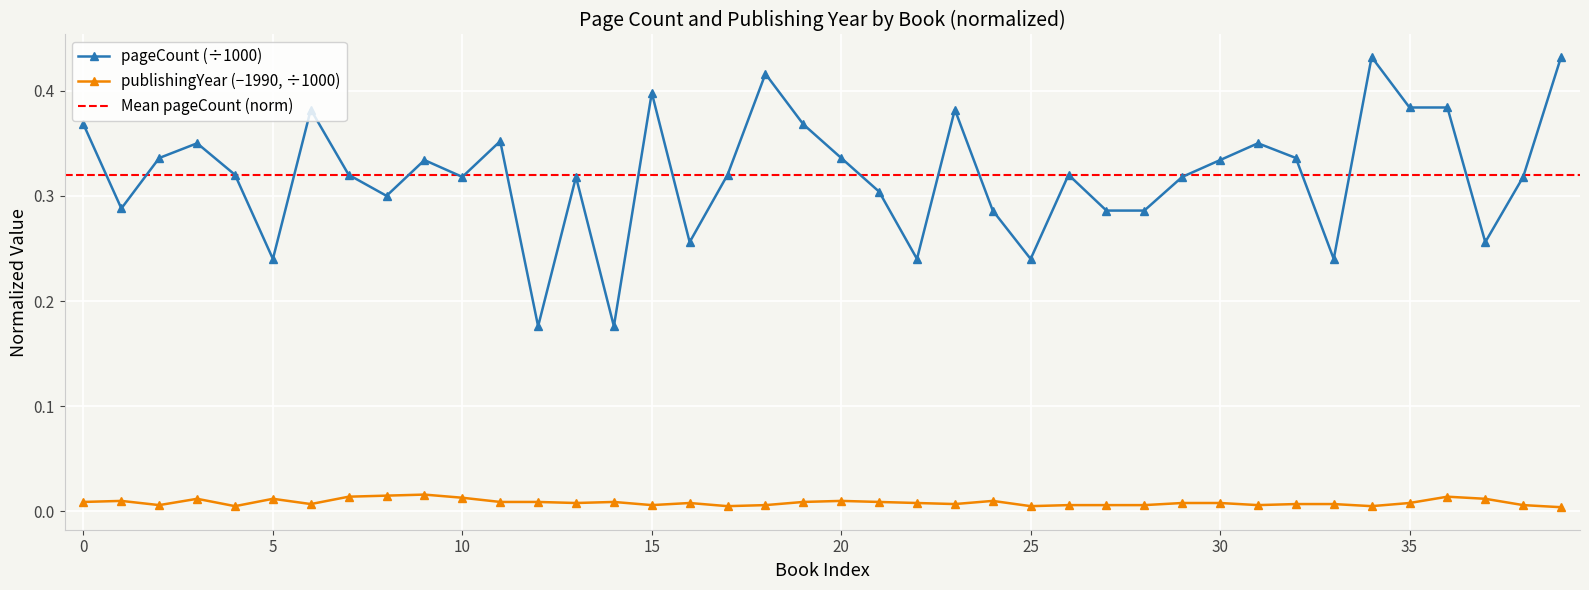

True or false: publishingYear (−1990, ÷1000) has more than 1 points higher than both neighbors.

True